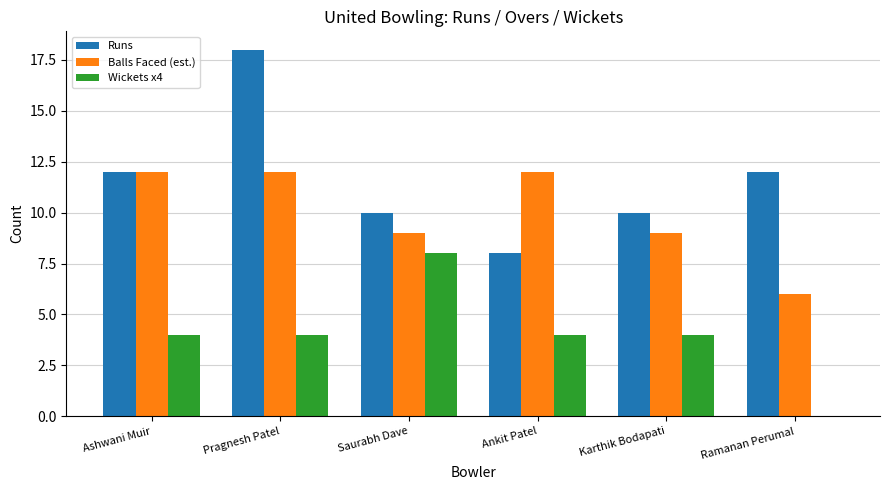

The Wickets x4 series shows 12 at Saurabh Dave. True or false?

False